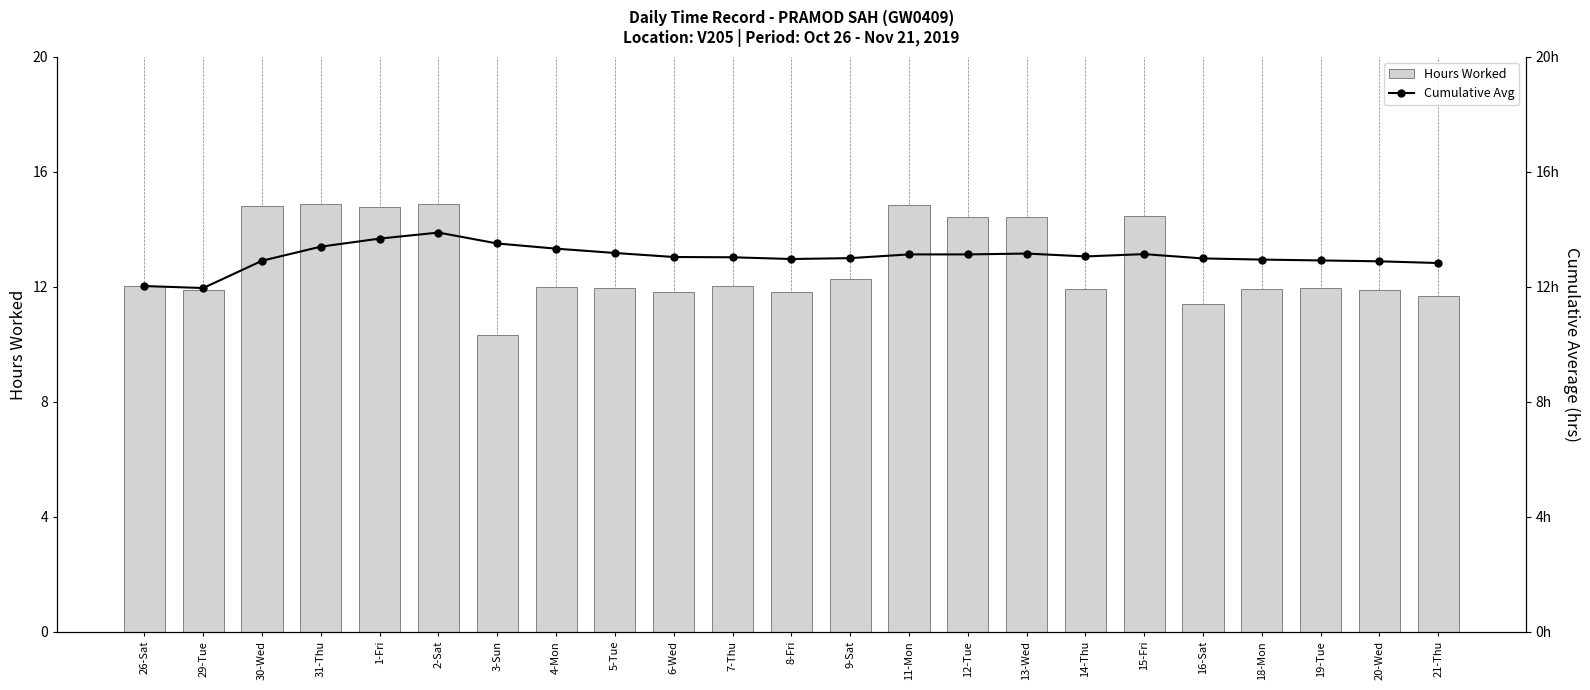

At which label does Hours Worked reach its minimum?

3-Sun